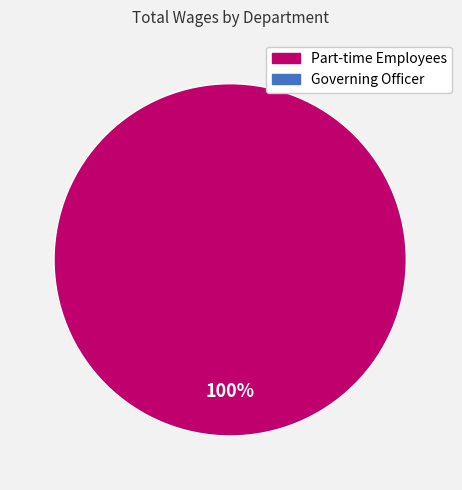

Does any single category account for the majority?

Yes